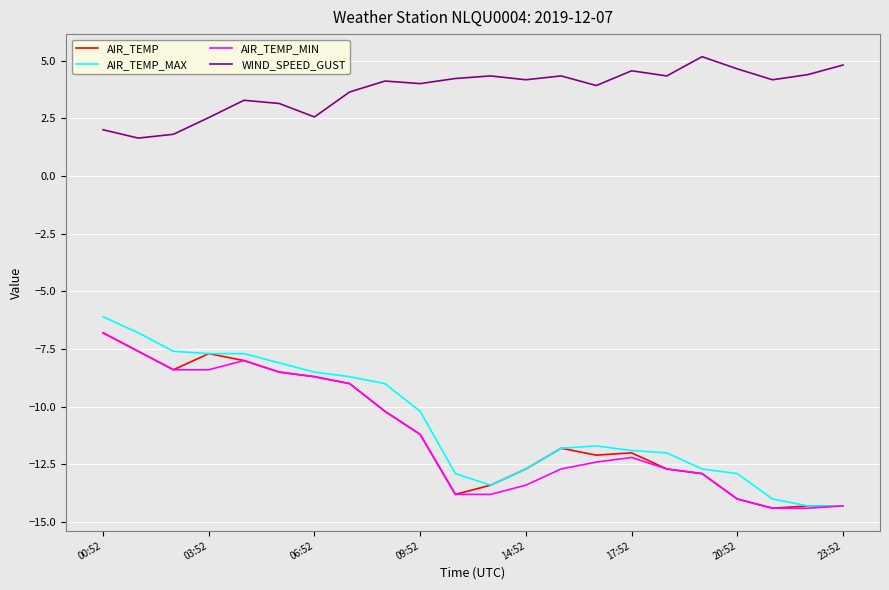

What is the minimum value shown in the chart?

-14.4